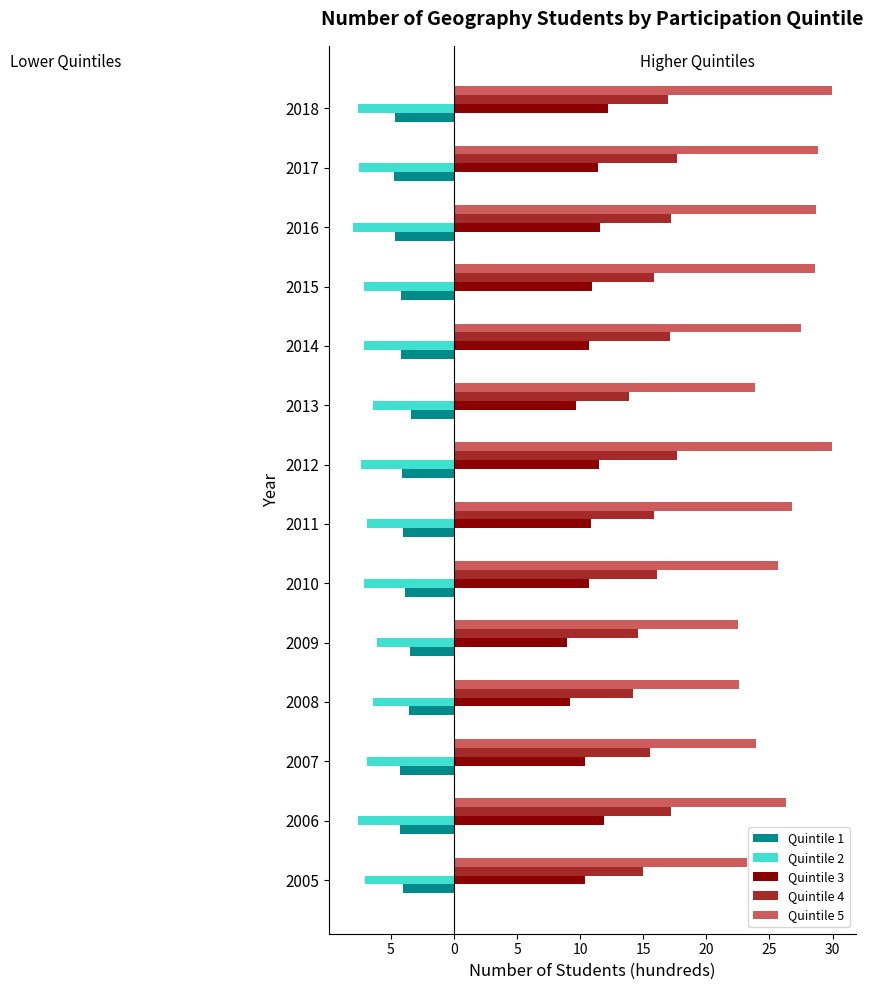

What is the value of the Quintile 4 bar at the 4th from the left?

14.2